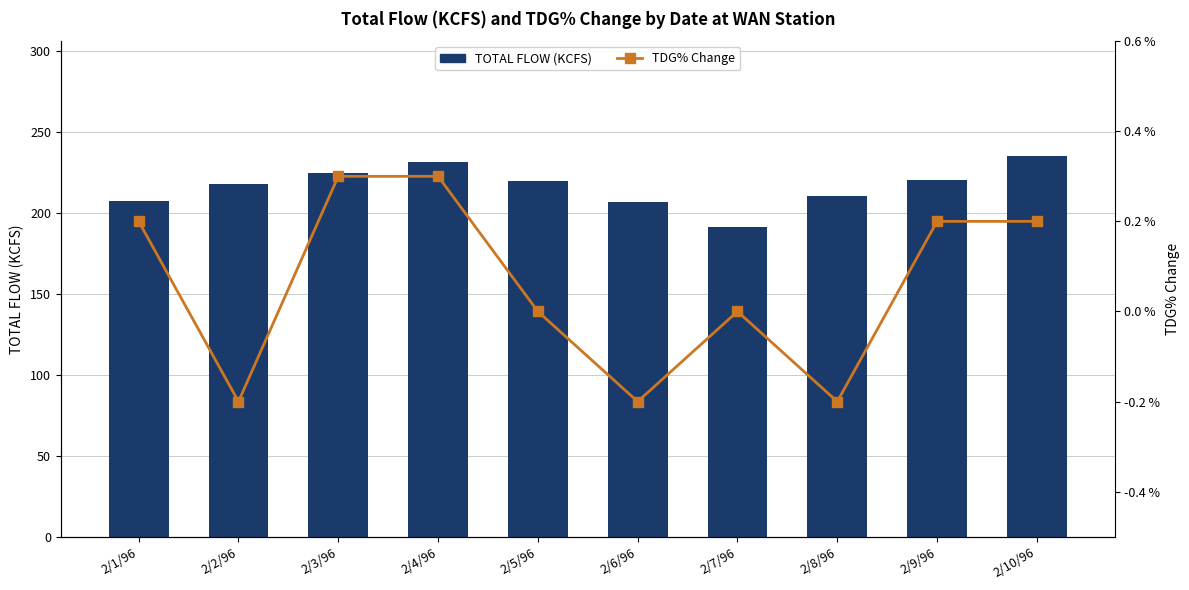

What is the label of the 6th bar from the right?

2/5/96